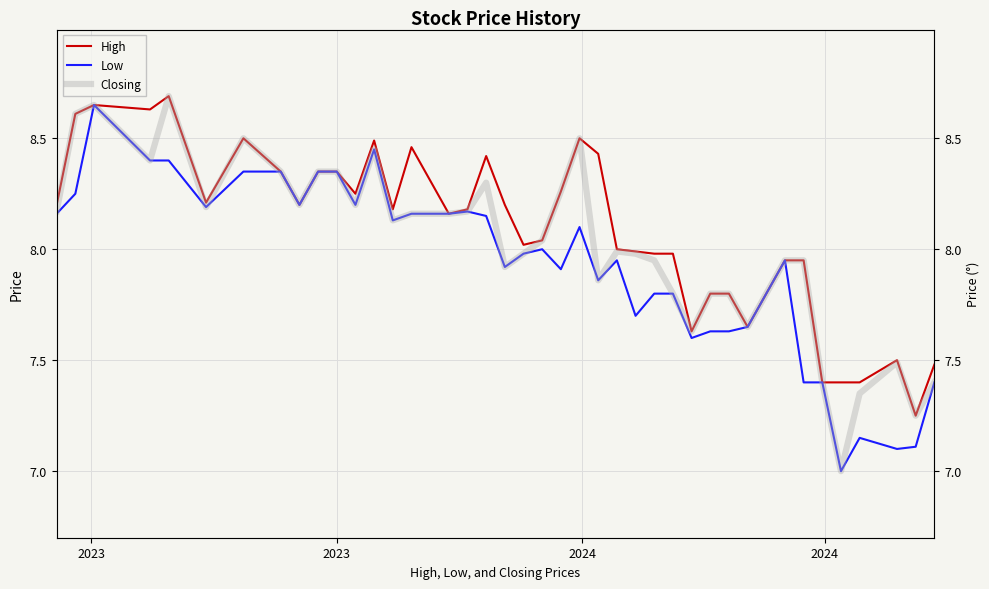

Which series has the largest range (max minus min)?

Closing